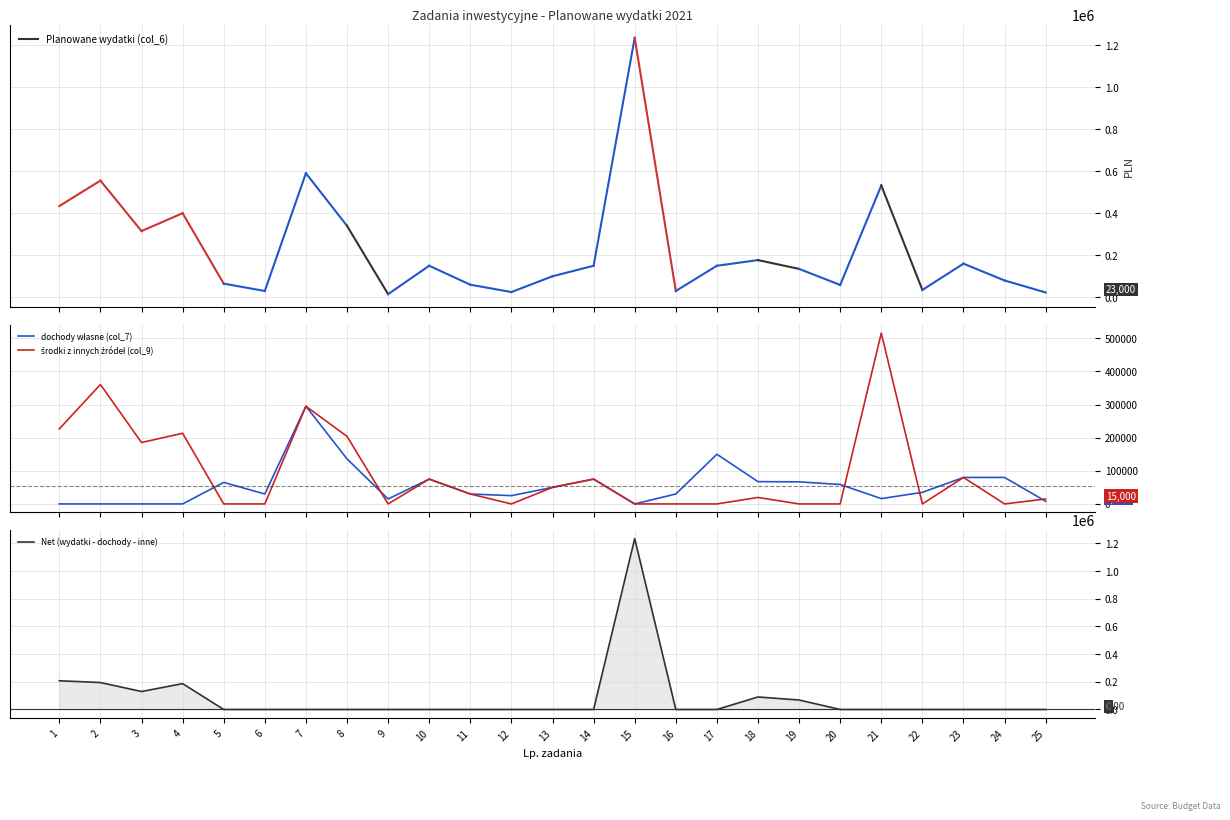

What is the difference between the maximum and minimum values in the Net (wydatki - dochody - inne) series?

1234212.0